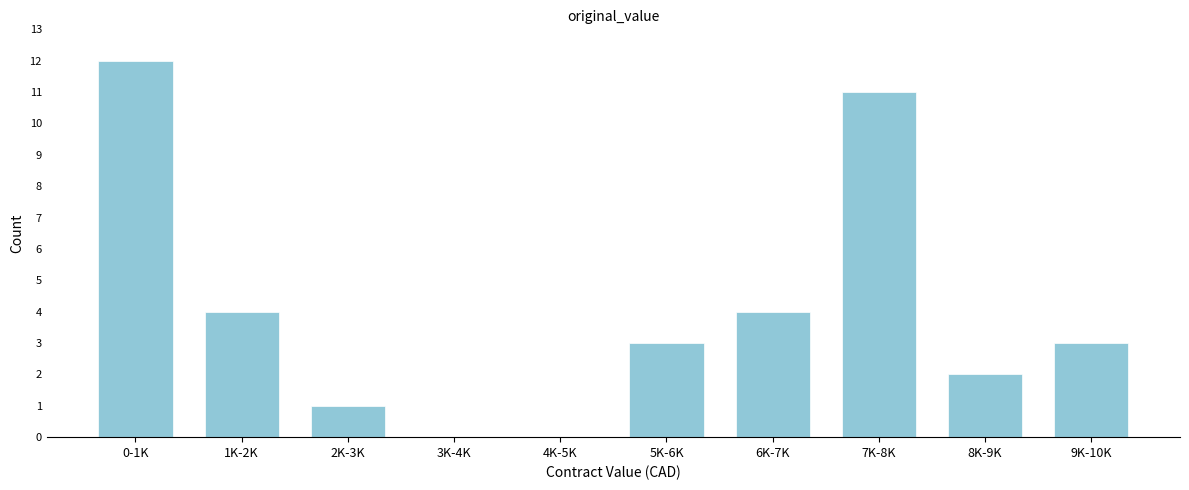

Reading left to right, list all the values displayed in this chart.

0-1K=12	1K-2K=4	2K-3K=1	3K-4K=0	4K-5K=0	5K-6K=3	6K-7K=4	7K-8K=11	8K-9K=2	9K-10K=3